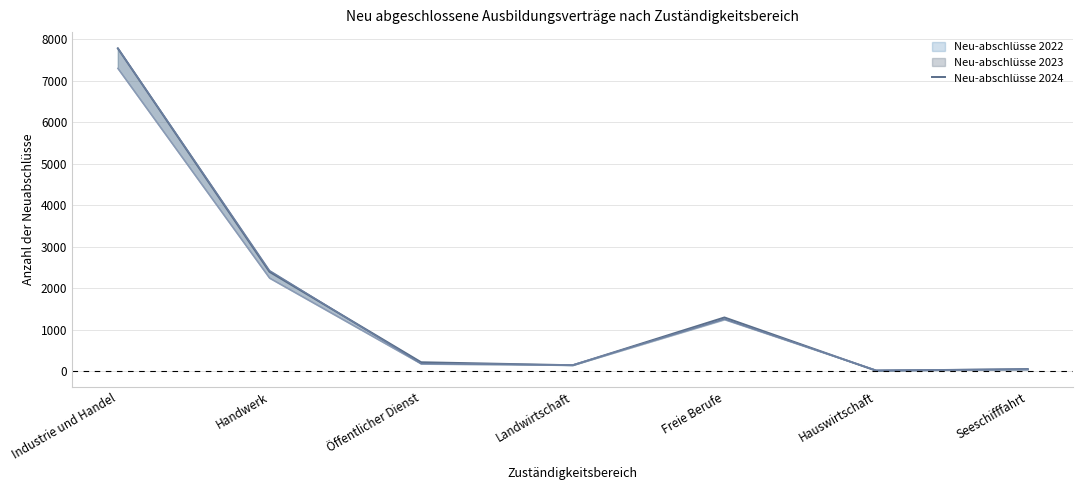

How many lines are shown in the chart?

1